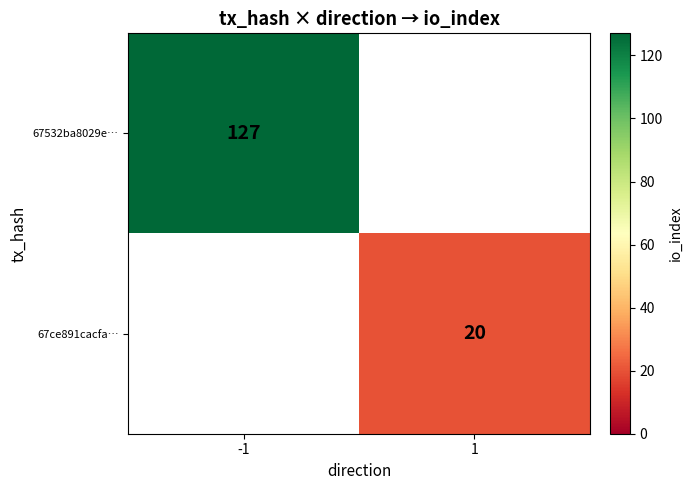

Which category has the highest value in the 67532ba8029e… series?

-1